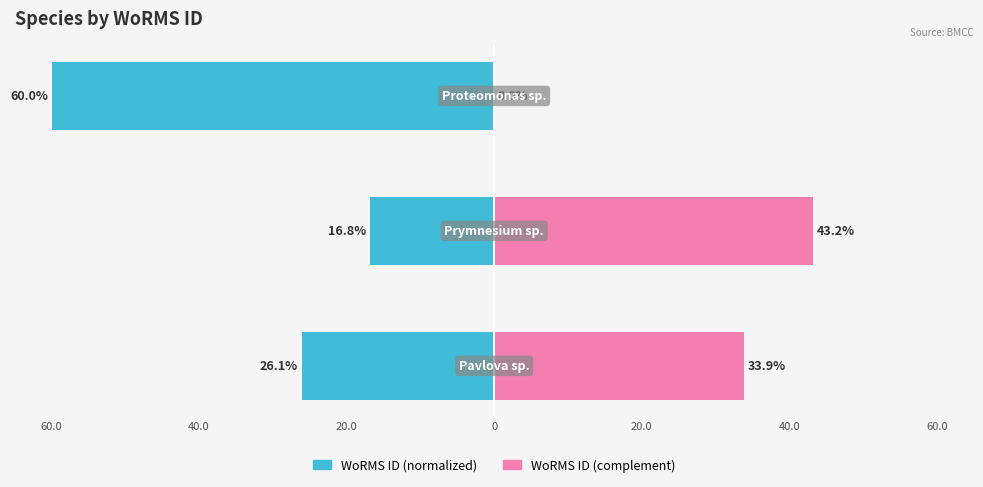

What position from the left is 40.0?

2